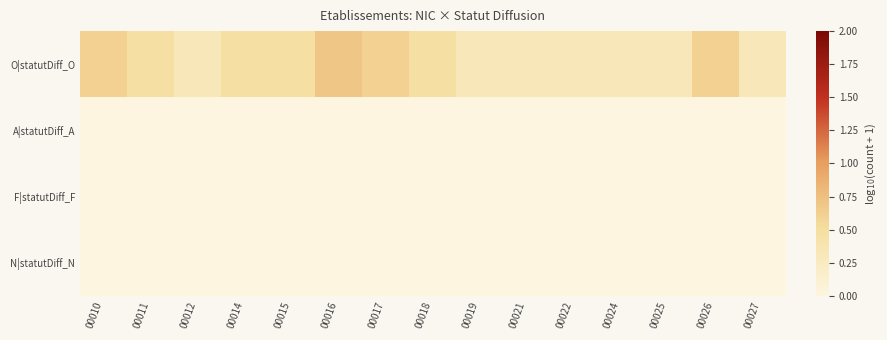

At which category is the sum across all series the highest?

00016